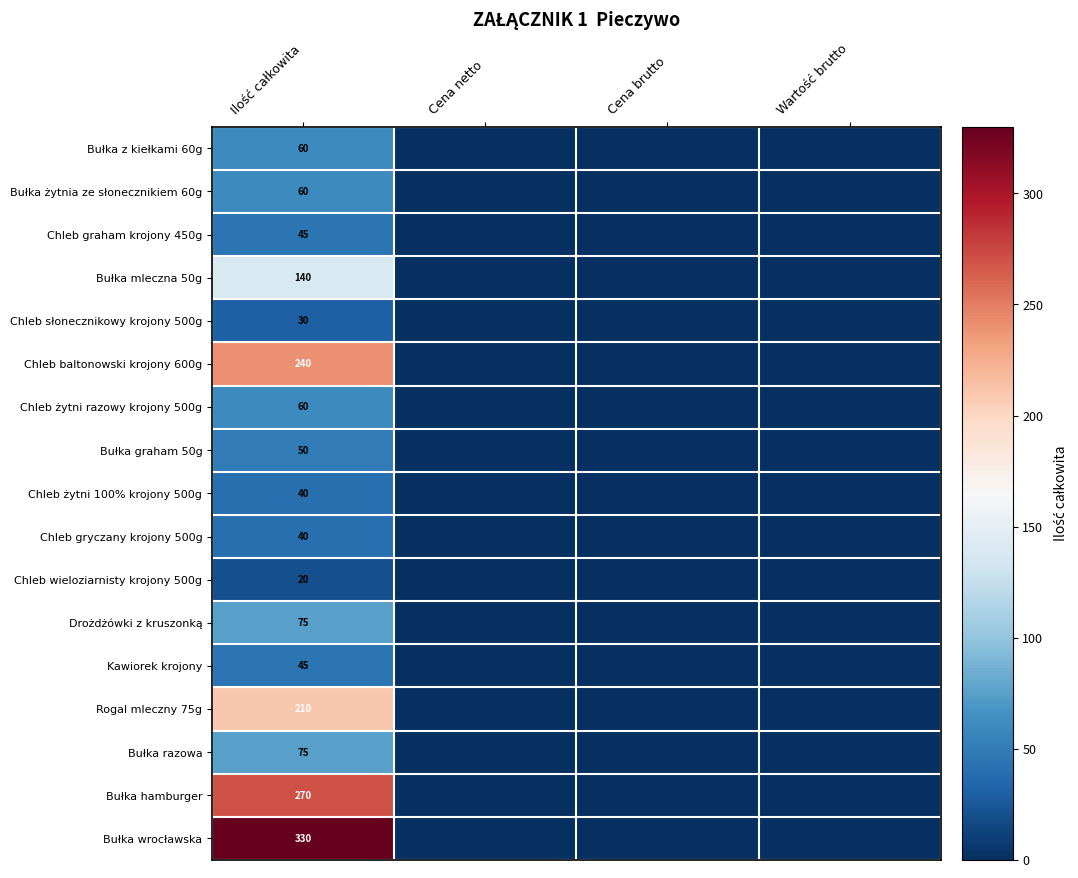

The value of Bułka wrocławska at Wartość brutto is 0. True or false?

True